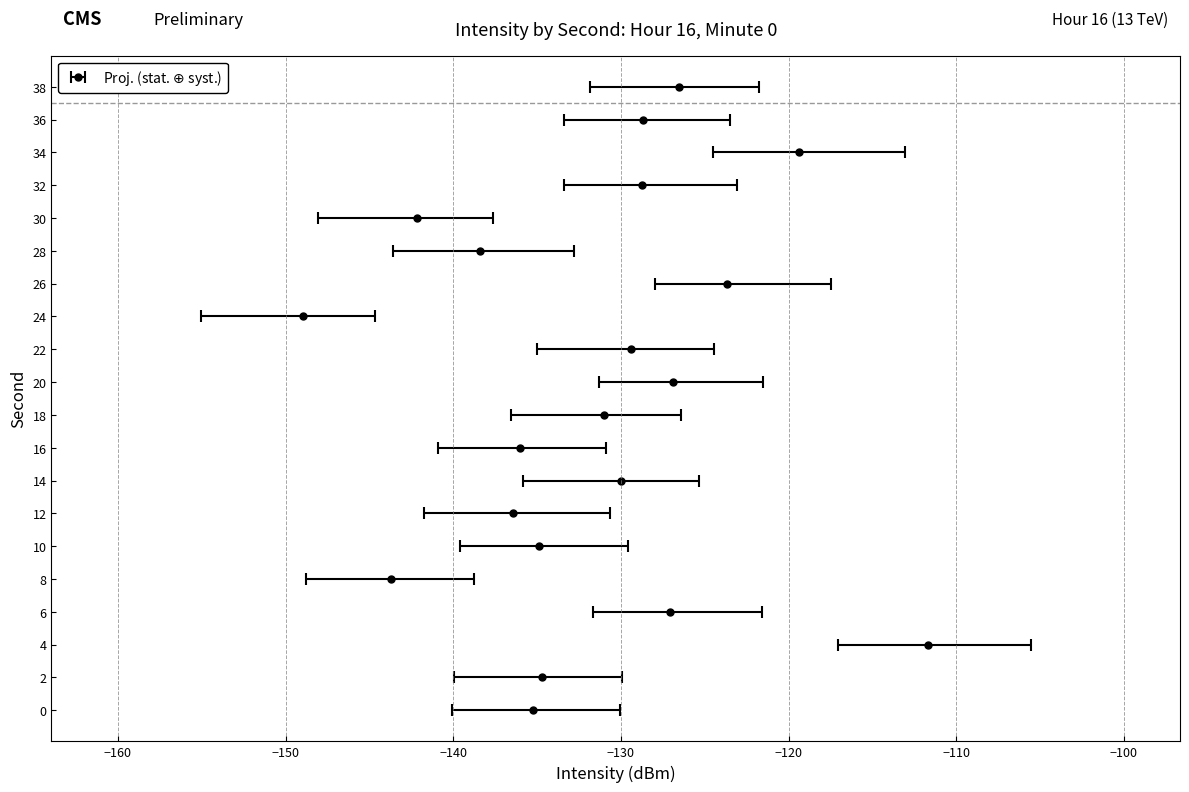

How many values are below -130?

11